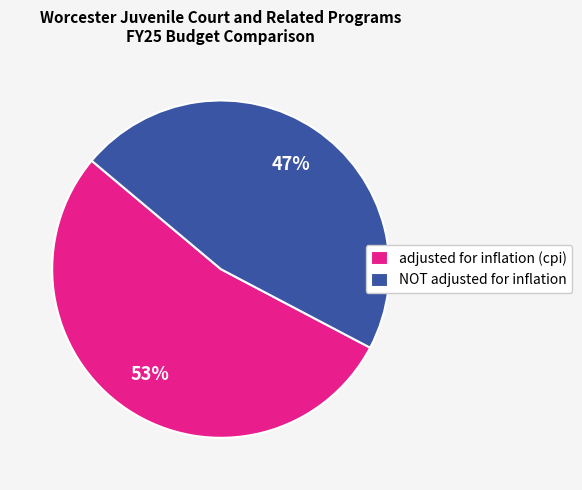

True or false: NOT adjusted for inflation accounts for 57% of the total.

False